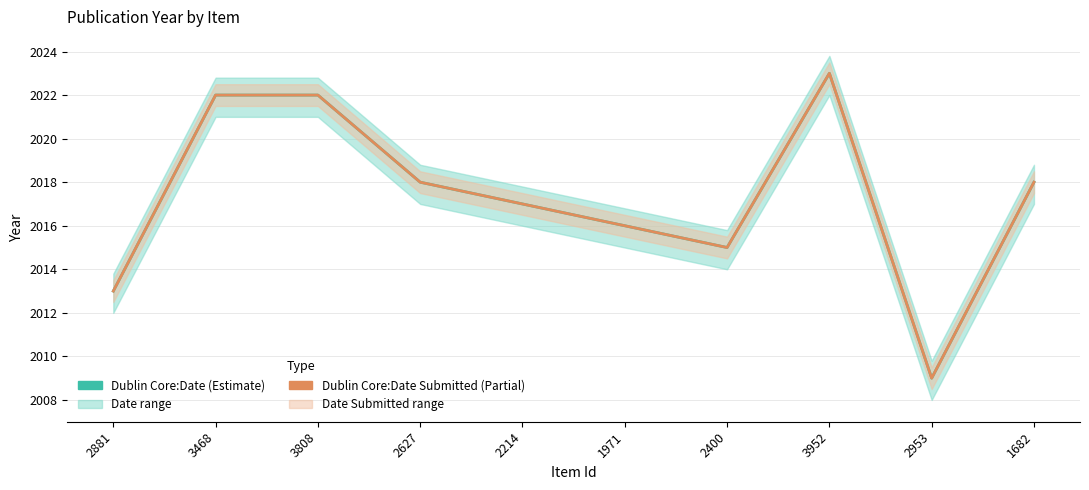

Where is the first local minimum for Dublin Core:Date Submitted?

2400